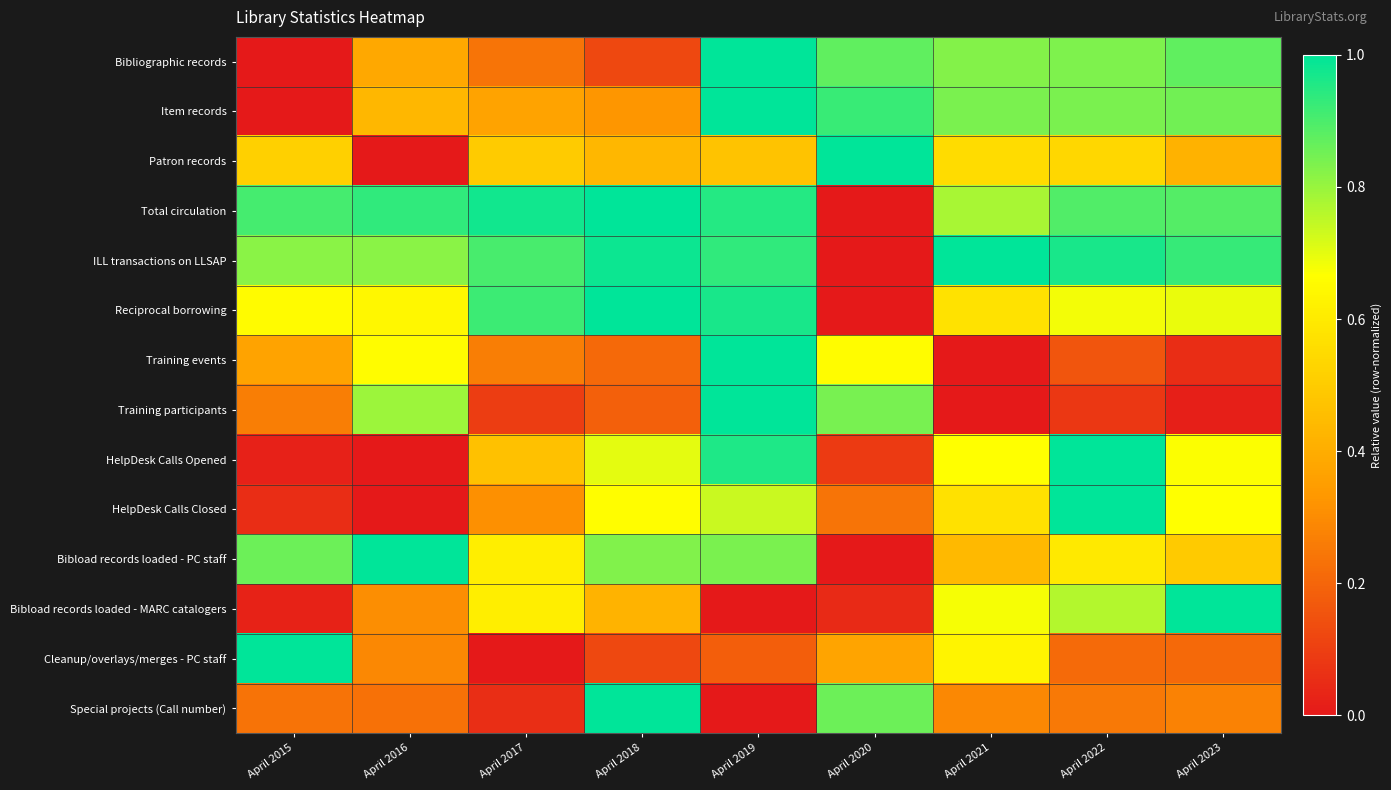

Between April 2022 and April 2023, which is larger?

April 2023